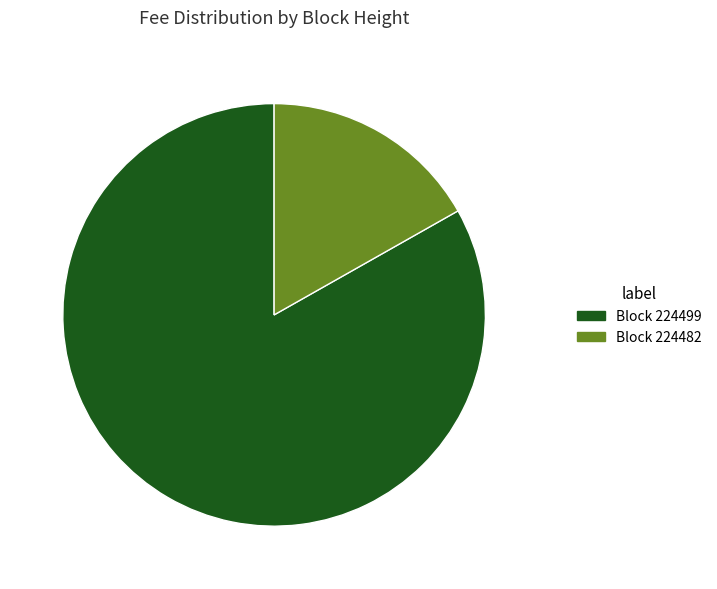

How many slices are in this pie chart?

2